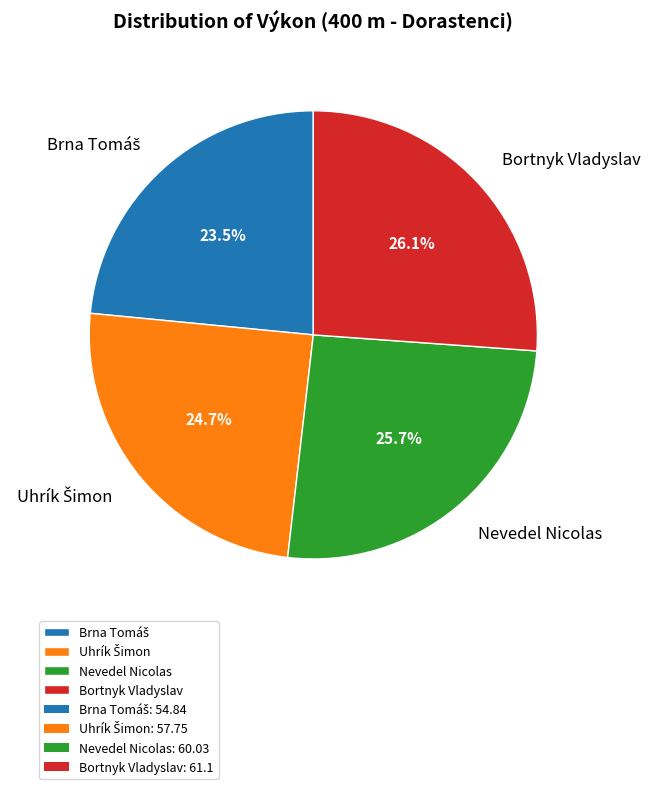

Count the number of slices in the pie.

4